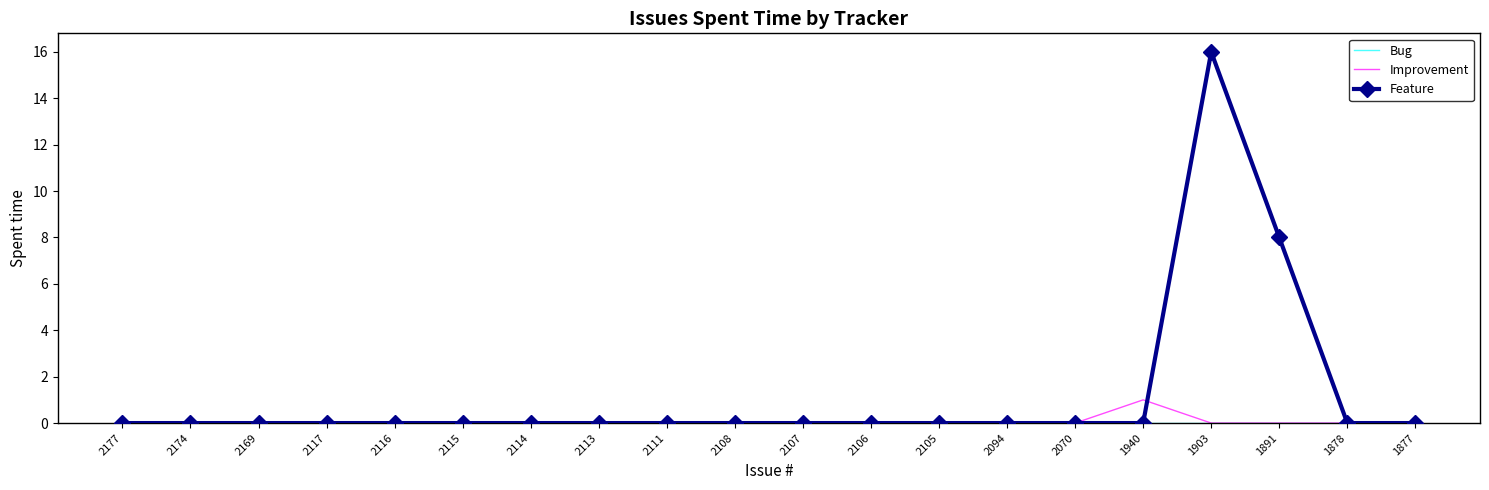

What is the difference between the highest and lowest values at 1891?

8